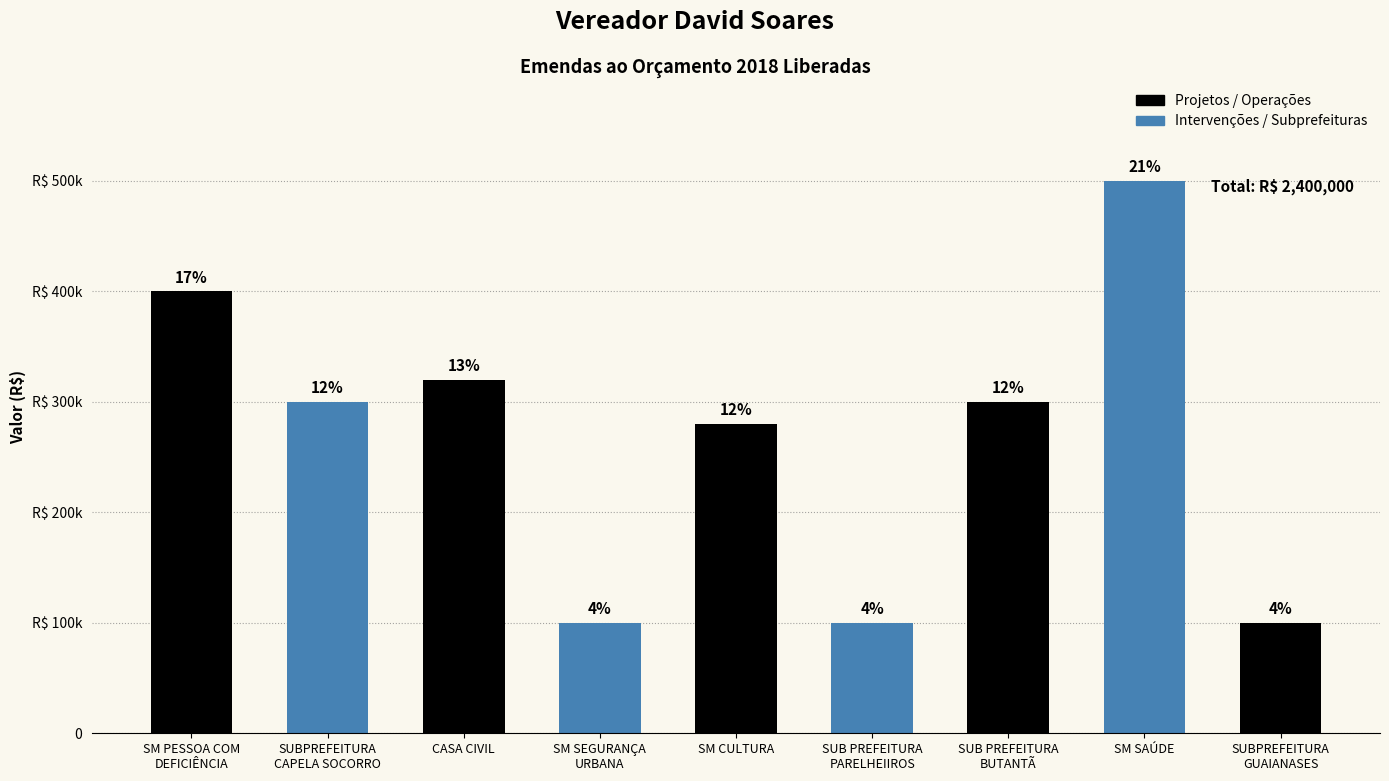

What position from the right is SM CULTURA?

5